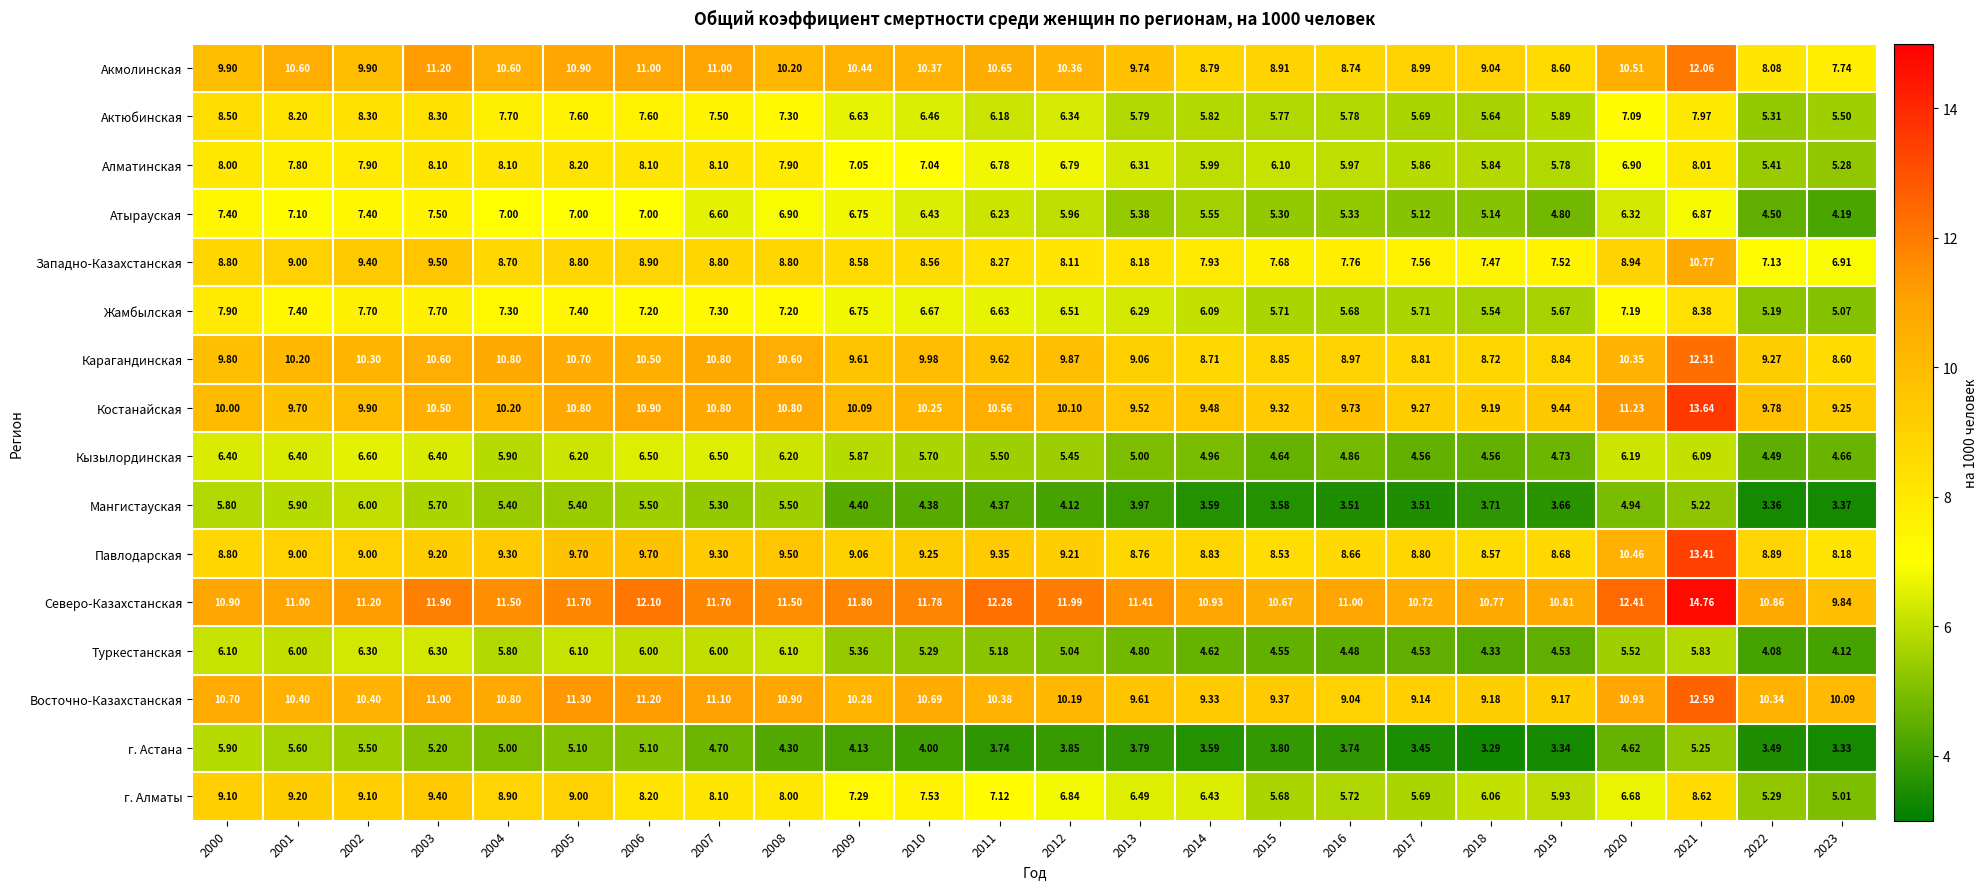

Between 2005 and 2017, which series saw the biggest shift?

г. Алматы